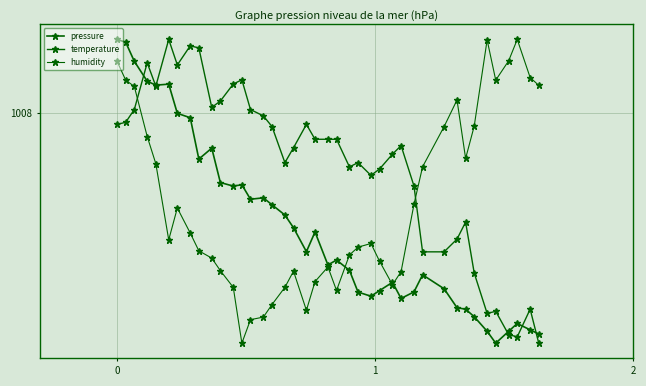

Is this an area chart (filled region under the line)?

No